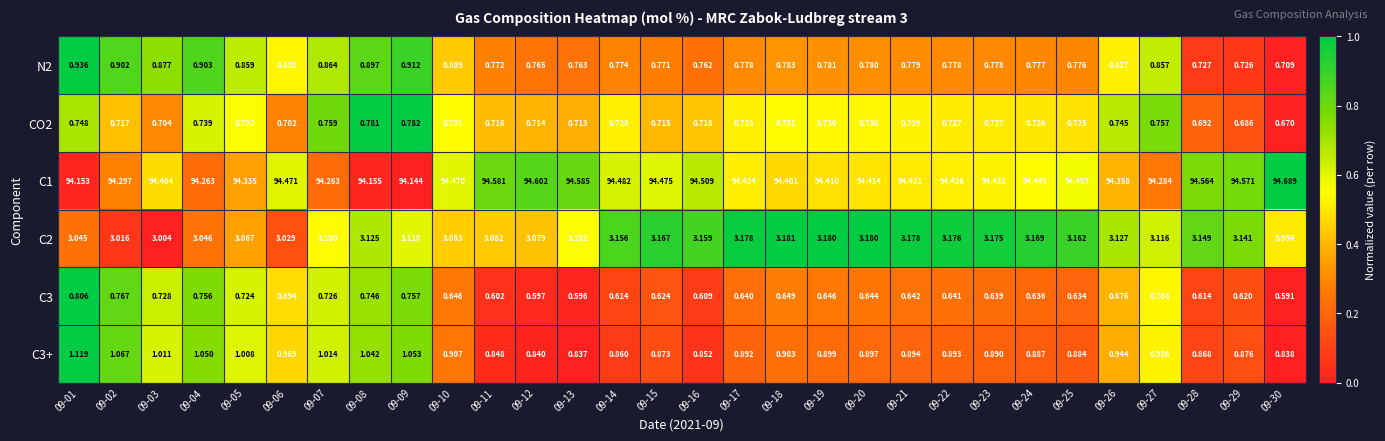

At which category is the sum across all series the highest?

09-01